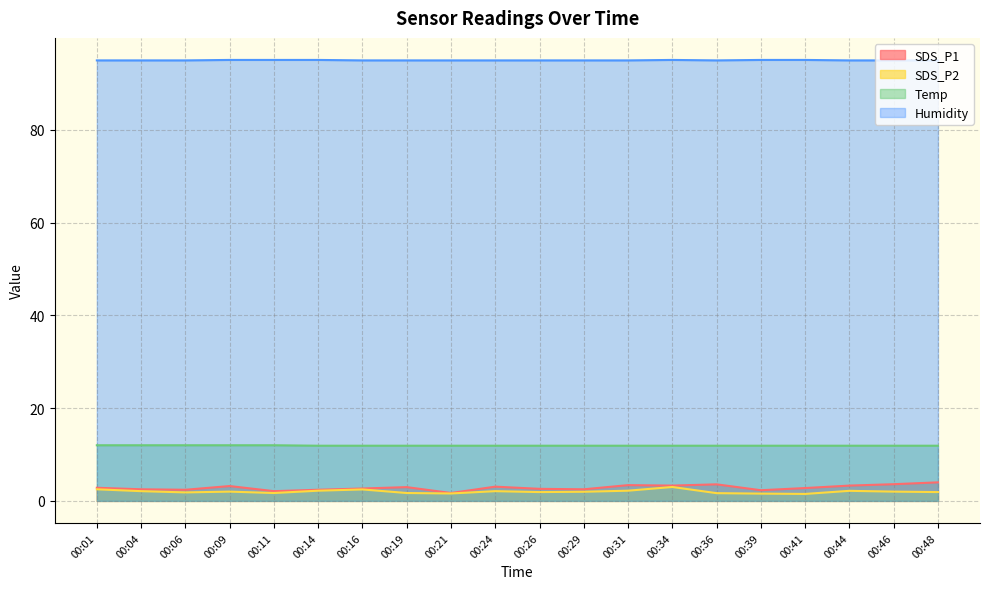

What are all the series names shown in the legend?

SDS_P1, SDS_P2, Temp, Humidity